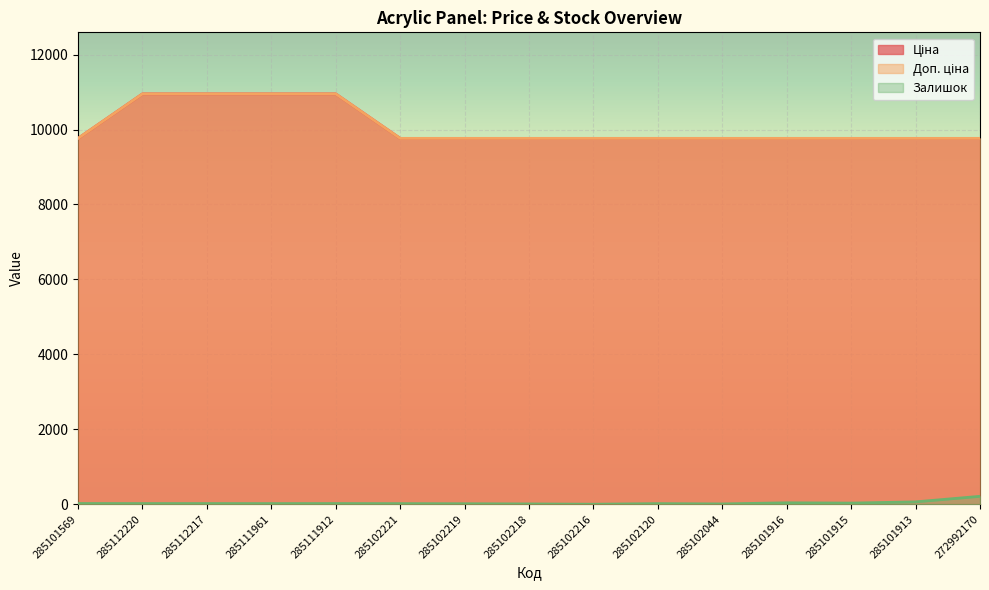

True or false: Ціна and Доп. ціна intersect in this chart.

False